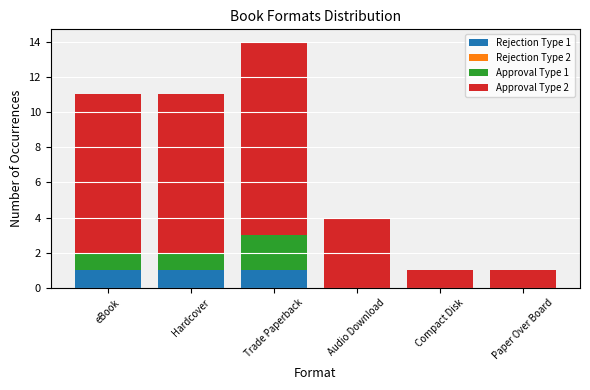

The value of Rejection Type 1 at Hardcover is 1. True or false?

True